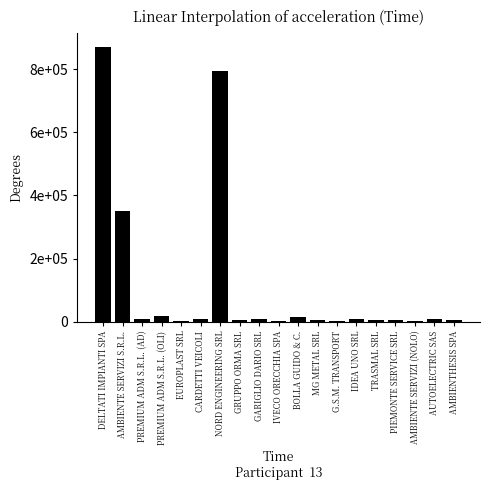

Reading left to right, list all the values displayed in this chart.

869326.1	350026.2	8782.0	19382.0	2000.0	8845.0	792858.0	6769.0	7960.0	2875.0	15226.0	4202.0	3020.0	8452.0	6146.0	4213.0	3050.0	9893.0	6171.0